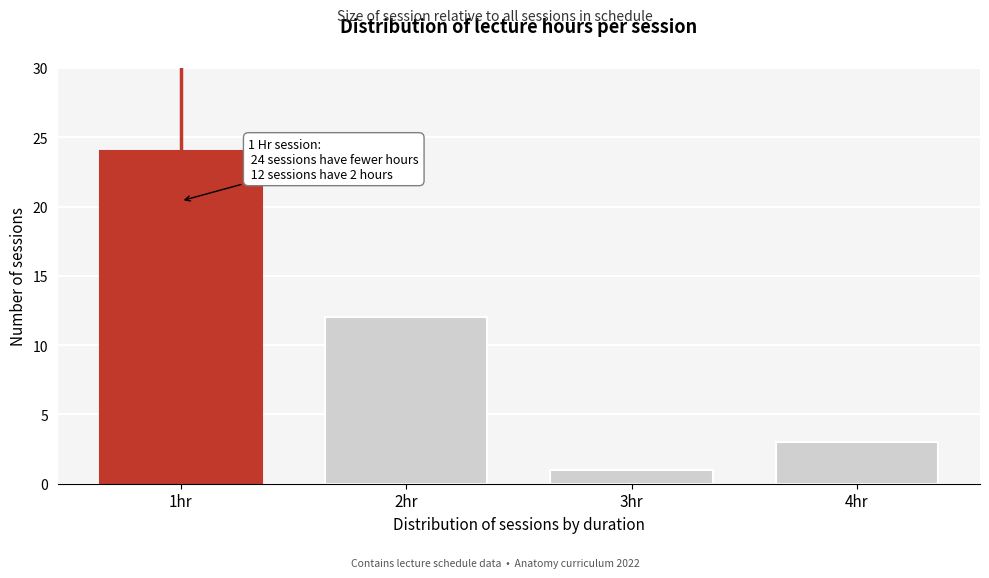

Reading left to right, transcribe all the data shown in this chart.

1hr=24	2hr=12	3hr=1	4hr=3